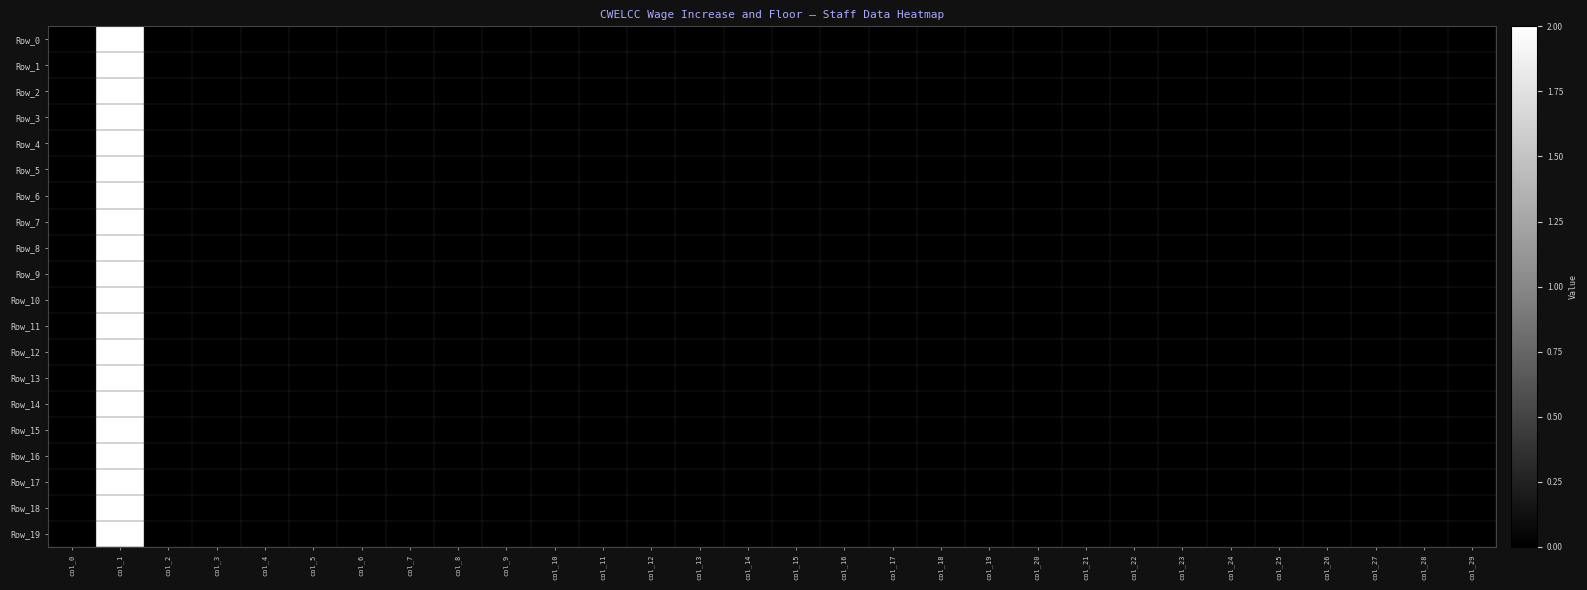

At which category is the sum across all series the highest?

col_1